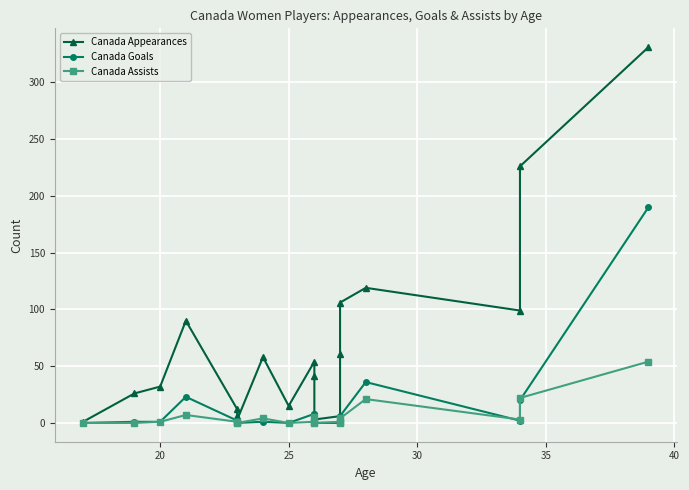

What is the label of the 18th point from the right?

20